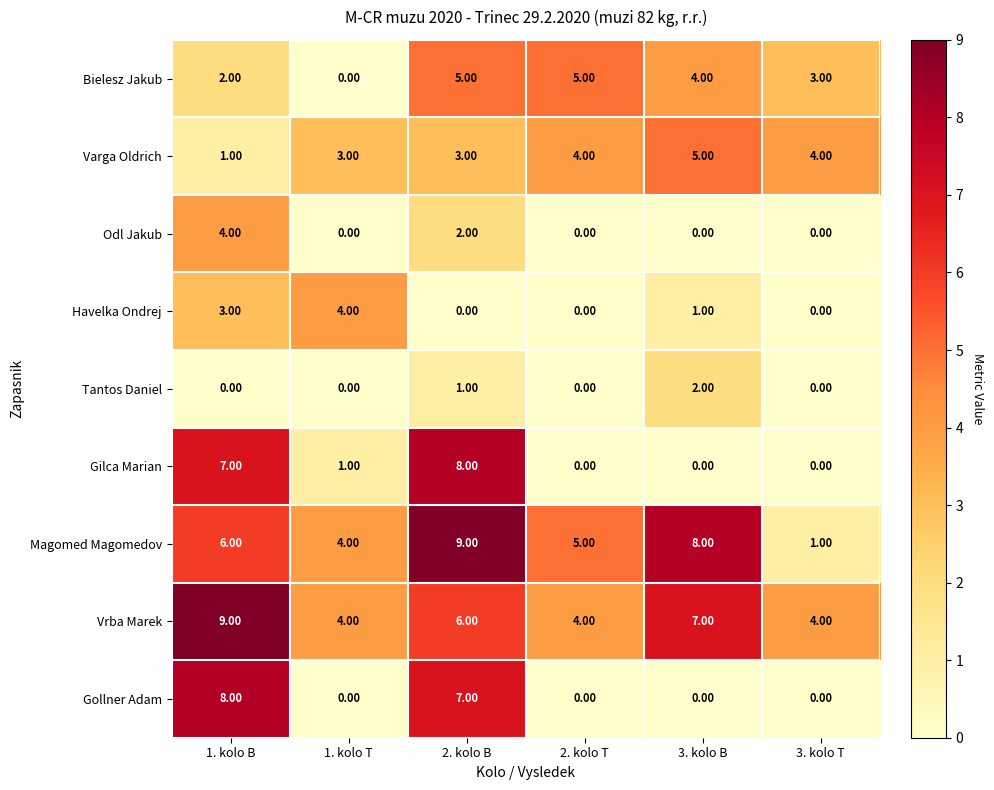

What is the difference between the maximum and second lowest values in the Odl Jakub series?

4